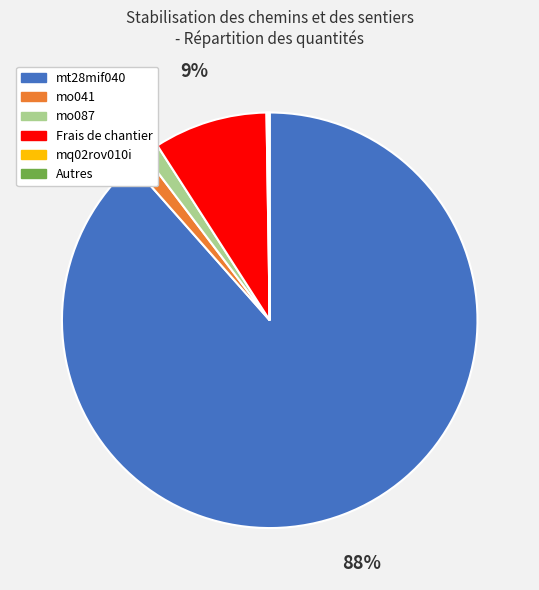

True or false: mt28mif040 accounts for 88% of the total.

True